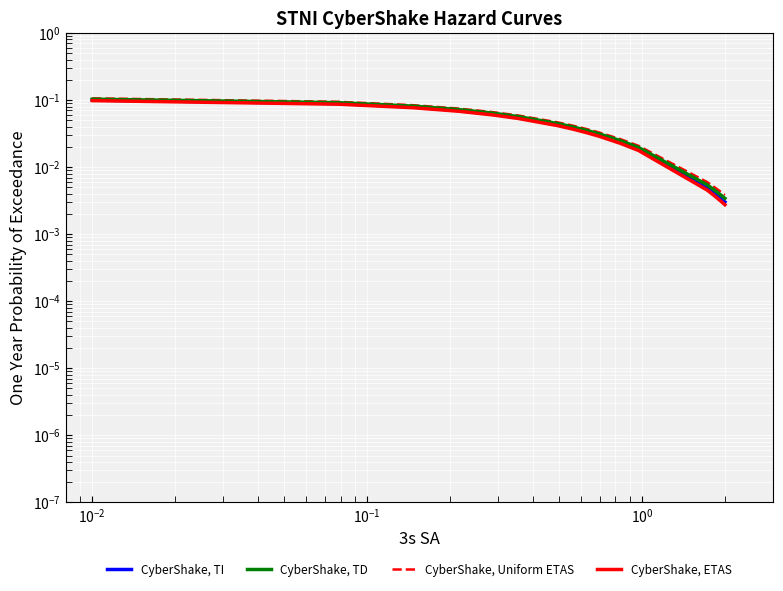

List the series in order of their peak value, highest first.

CyberShake, Uniform ETAS, CyberShake, TD, CyberShake, TI, CyberShake, ETAS